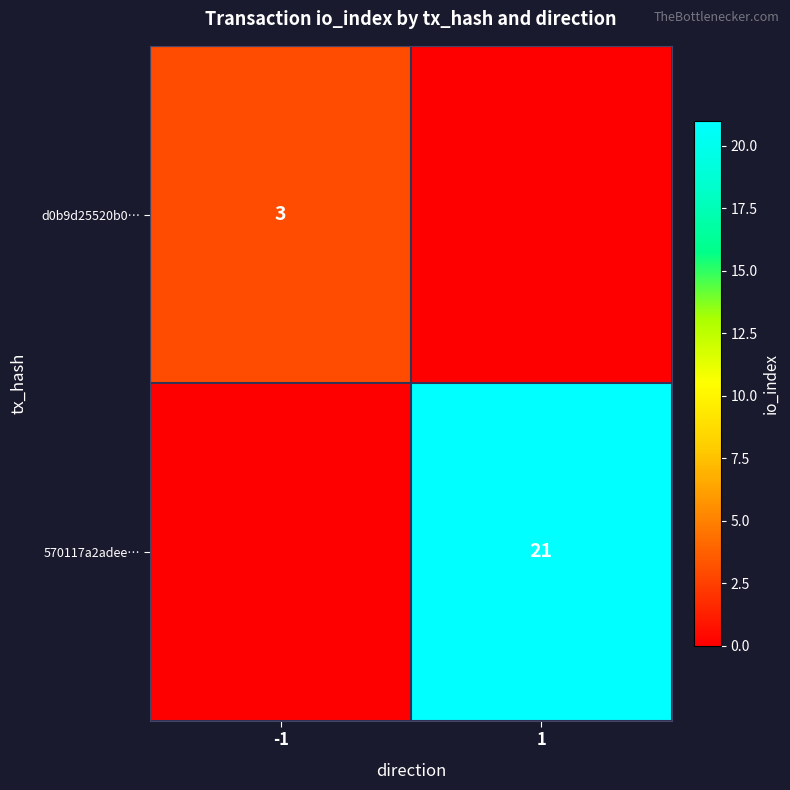

How many data points does each series have?

2